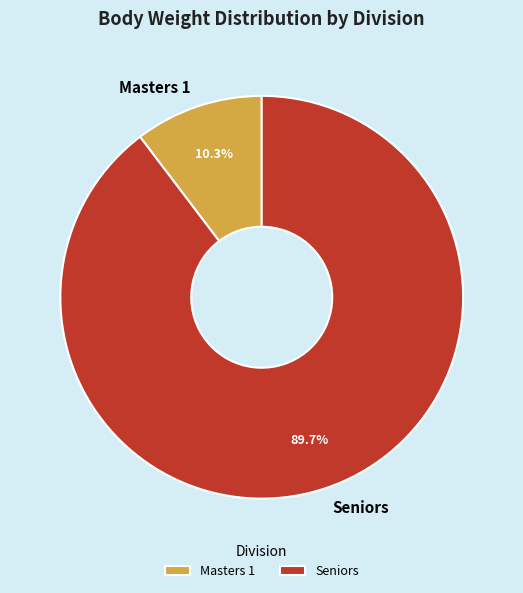

What percentage is the Seniors slice, to the nearest percent?

90%